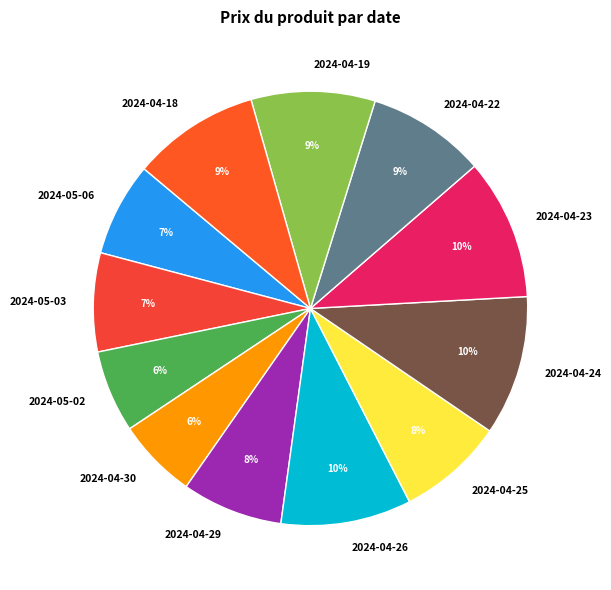

What percentage is the 2024-04-18 slice, to the nearest percent?

9%